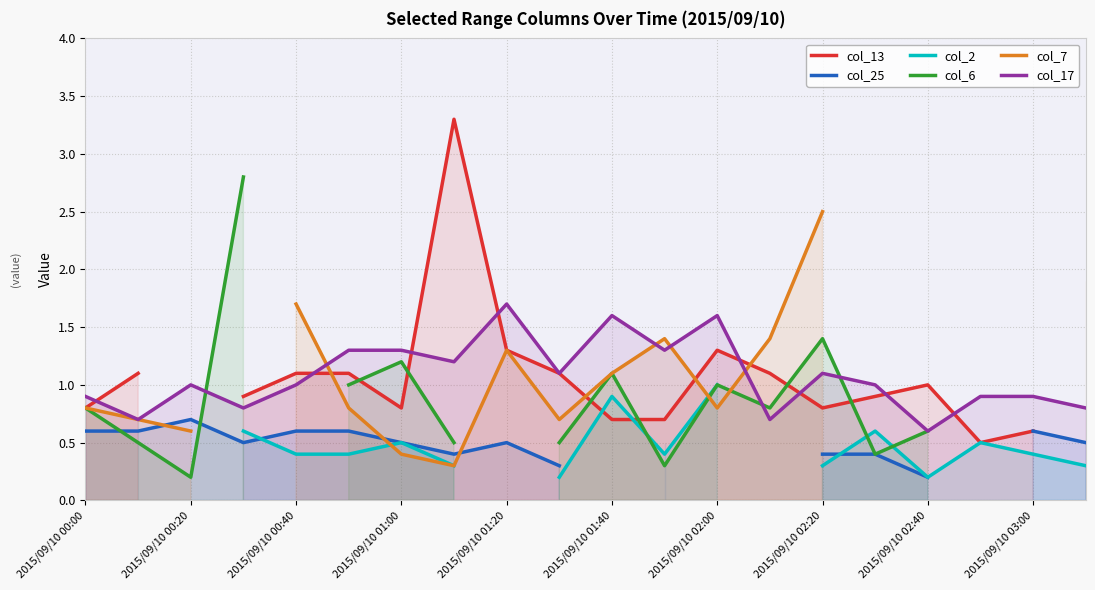

Which series has the largest range (max minus min)?

col_13